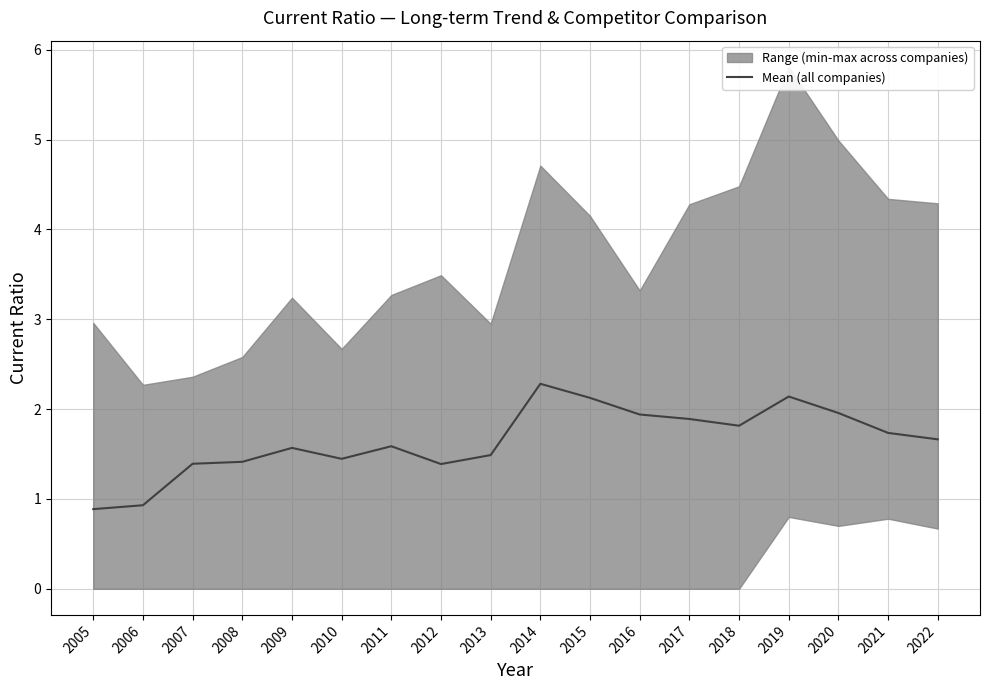

True or false: the data shows 0.6 at 2006.

False